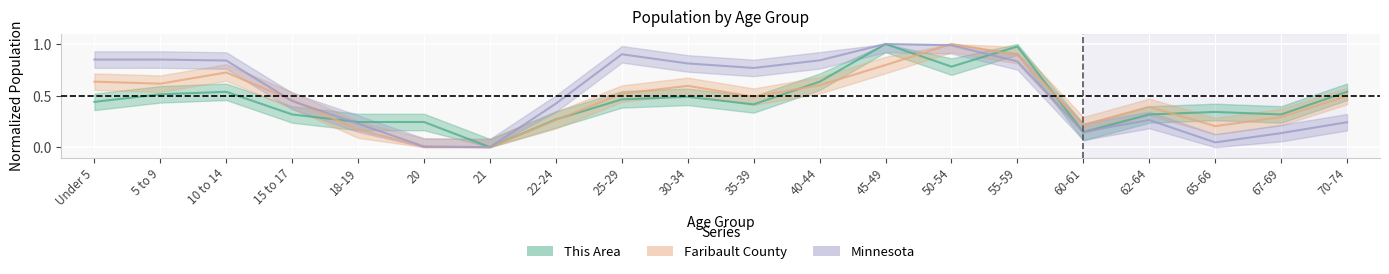

True or false: This Area has a value of 0.3 at 15 to 17.

True